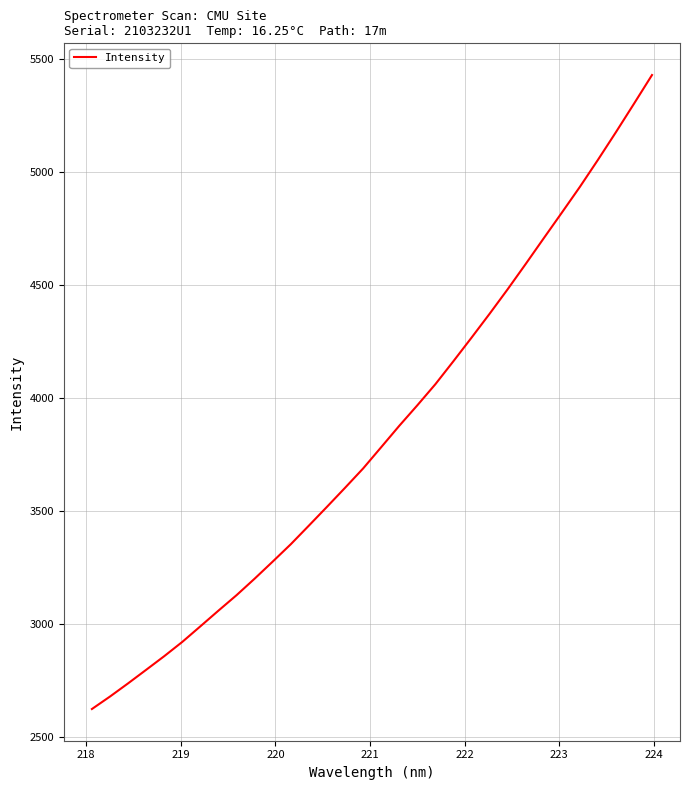

Count the number of values greater than 3782.

16